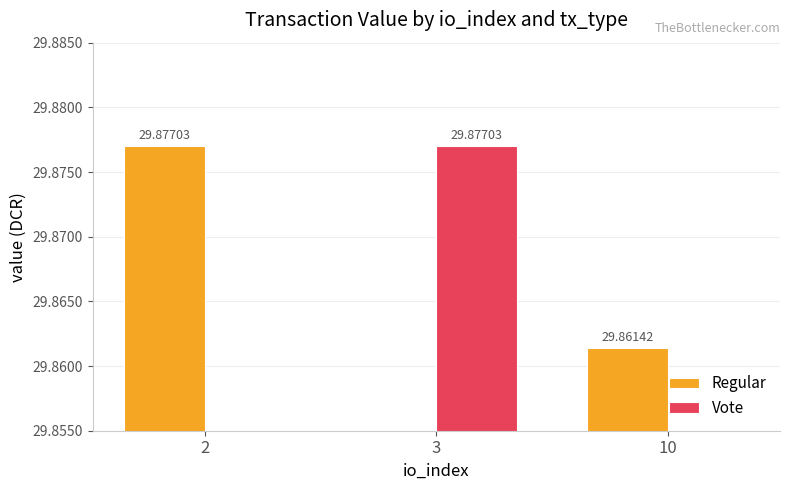

At which label does Regular reach its peak?

2